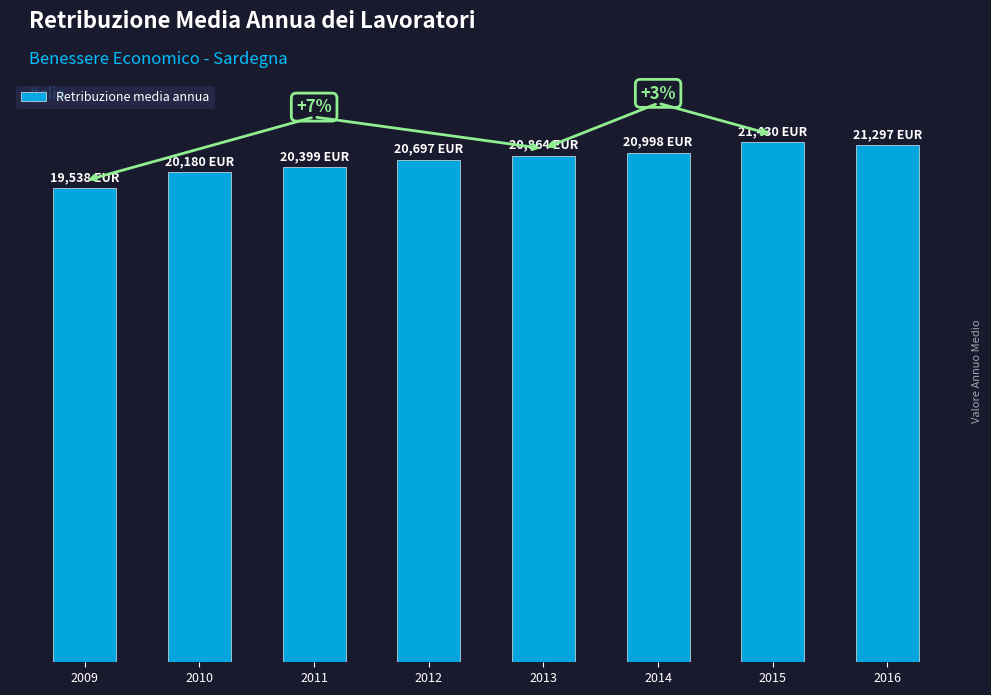

Reading left to right, transcribe all the data shown in this chart.

2009=19538.0	2010=20180.0	2011=20399.0	2012=20697.0	2013=20864.3	2014=20997.6	2015=21430.2	2016=21297.1